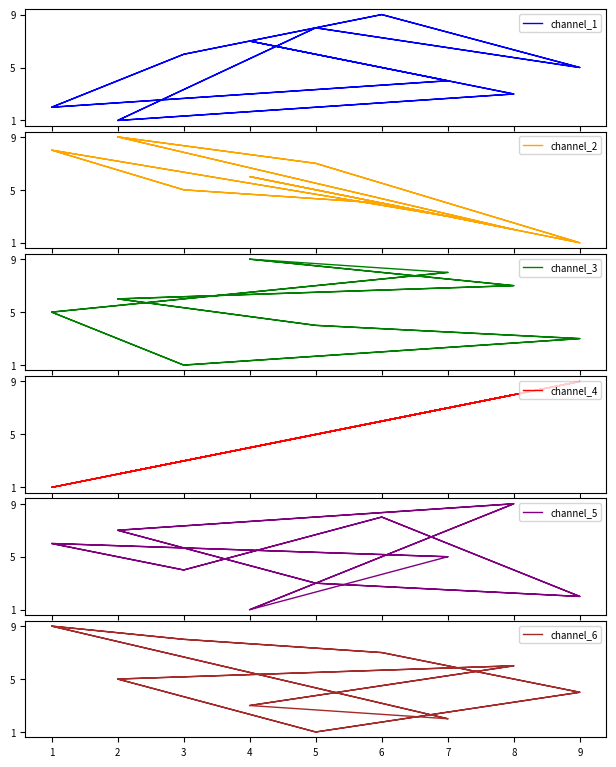

What is the value of the channel_3 point at the 12th from the left?

6